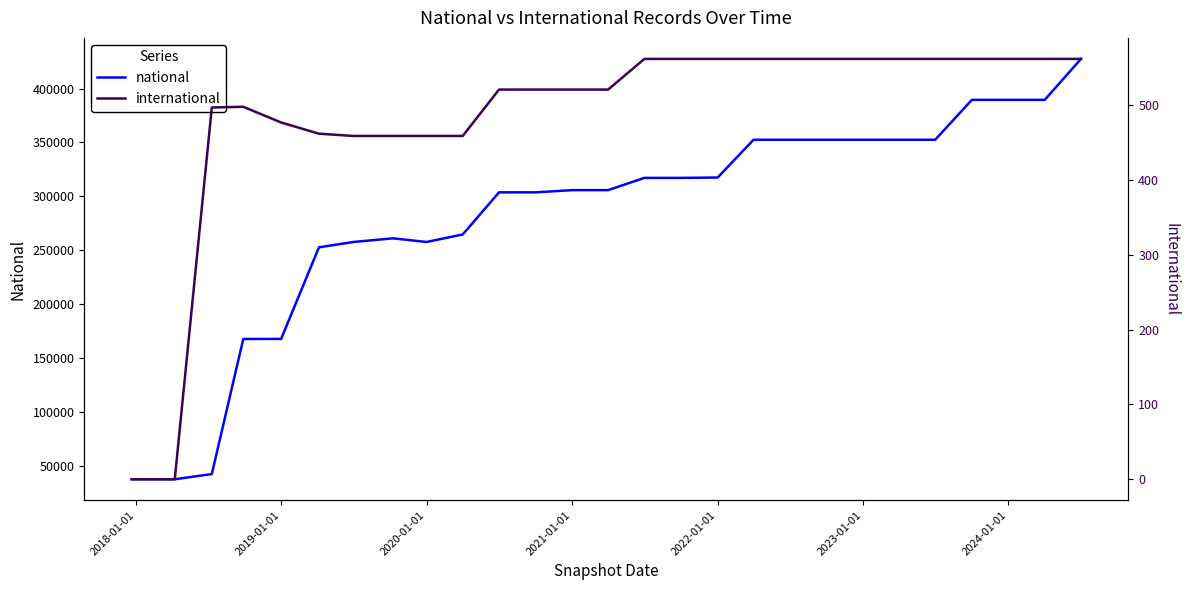

True or false: international has more than 0 interior local peaks.

True